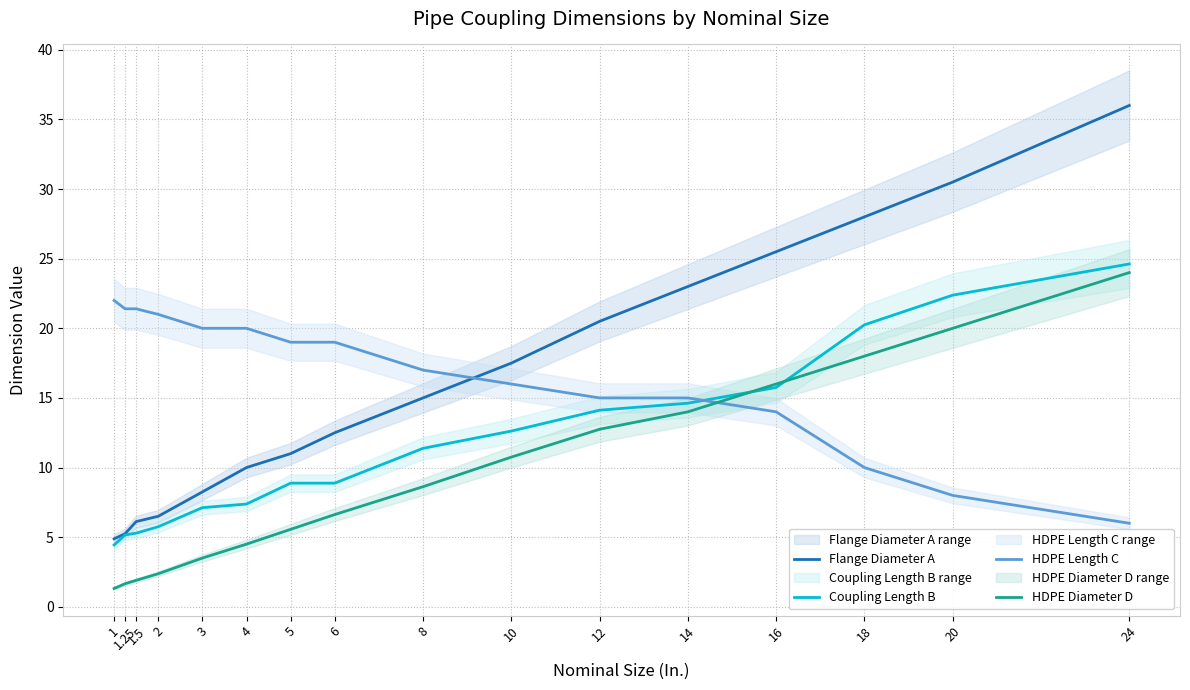

List the series in order of their peak value, highest first.

Flange Diameter A, Coupling Length B, HDPE Diameter D, HDPE Length C